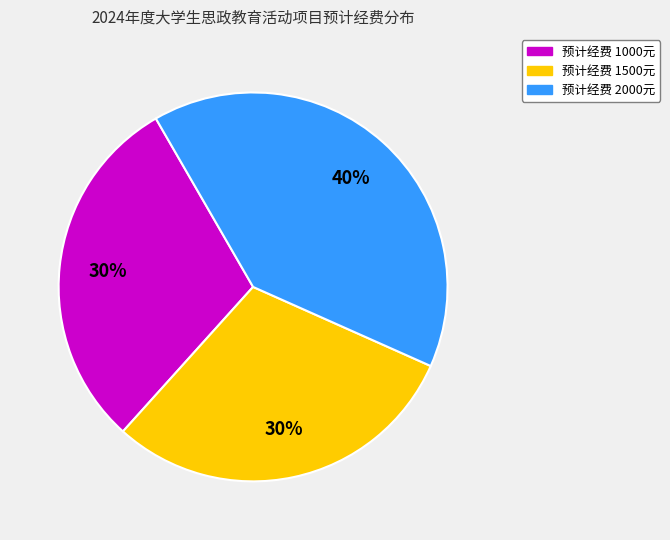

To the nearest percent, what is the difference between the largest and smallest slice percentages?

10%